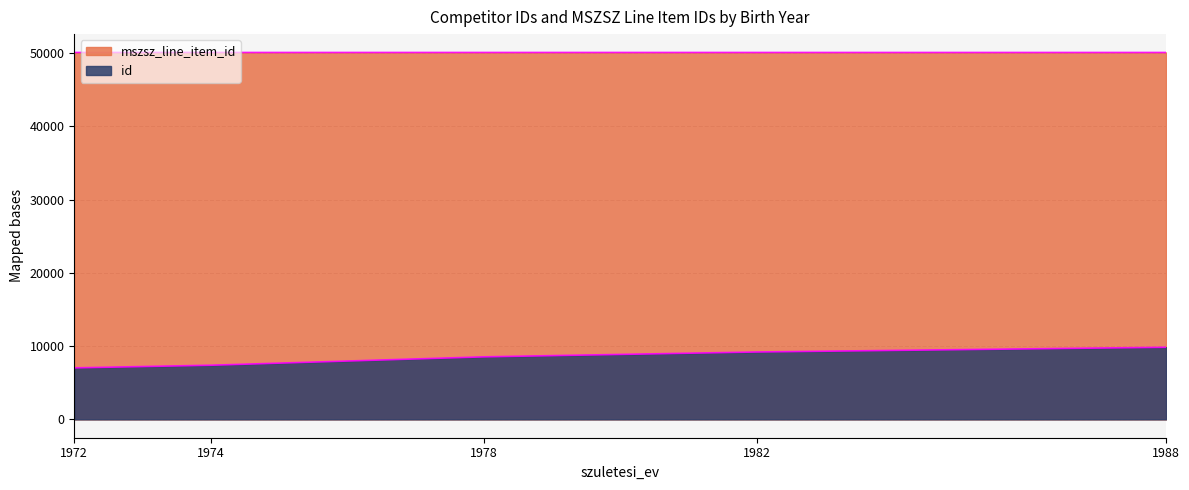

Rank the series by their maximum value, from highest to lowest.

mszsz_line_item_id, id